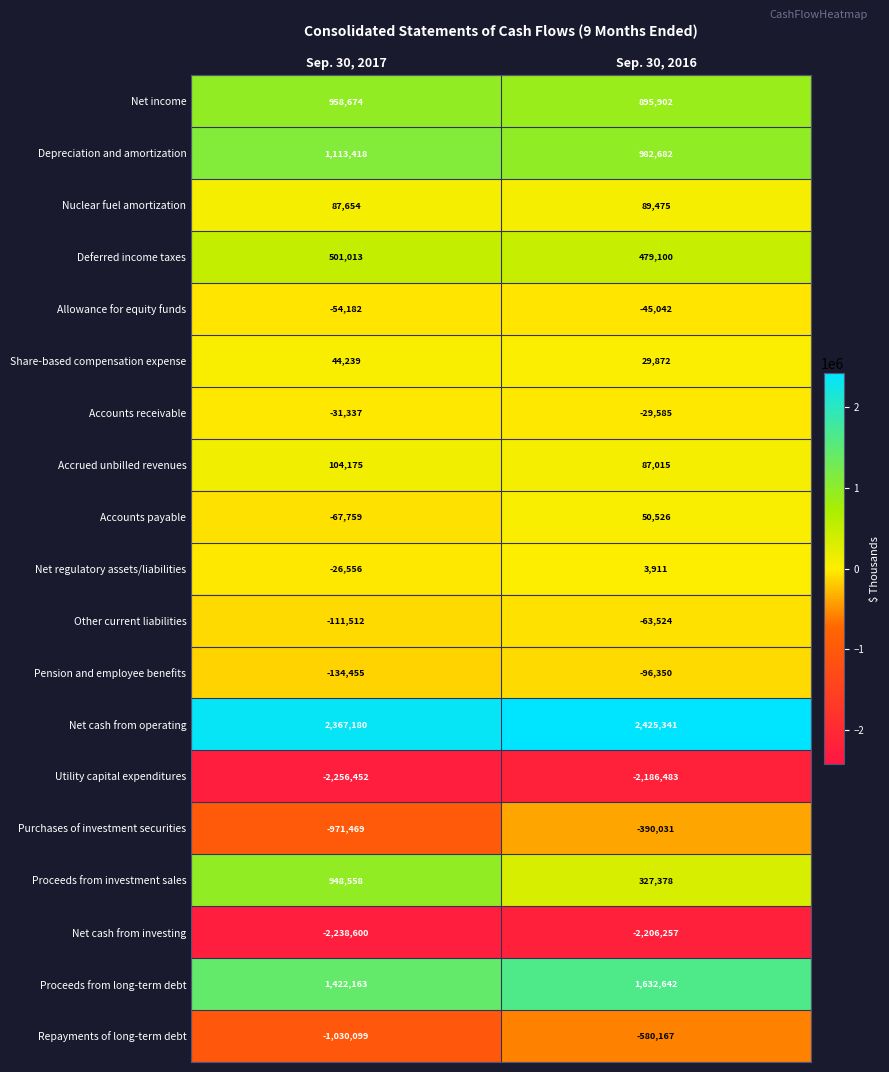

What value does the Accounts receivable series have at Sep. 30, 2016, to the nearest 50?

-29600